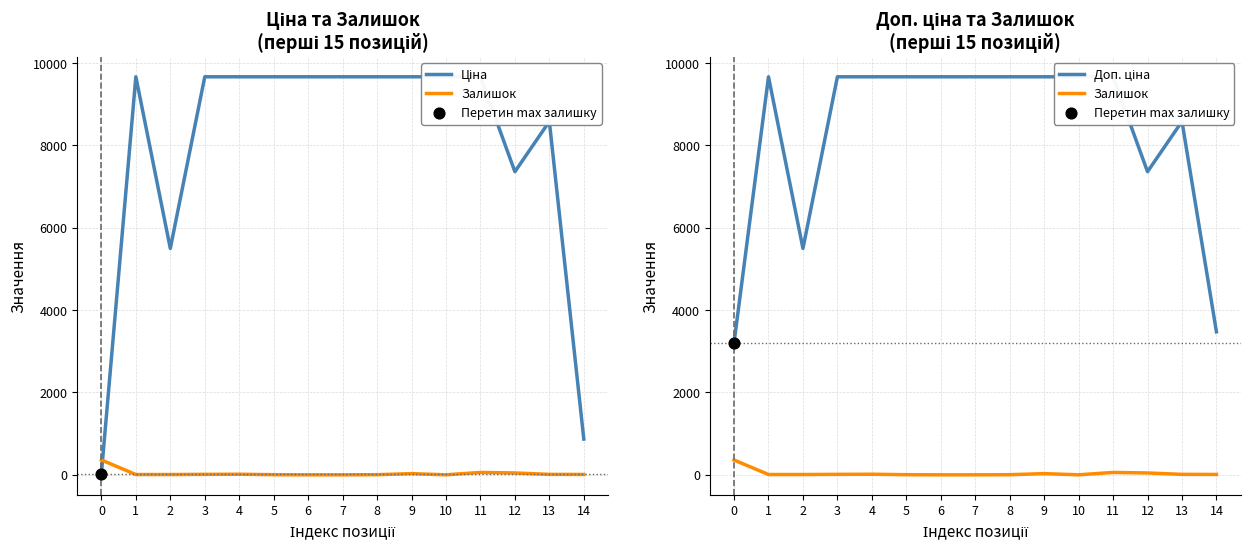

At which category is the sum across all series the highest?

11